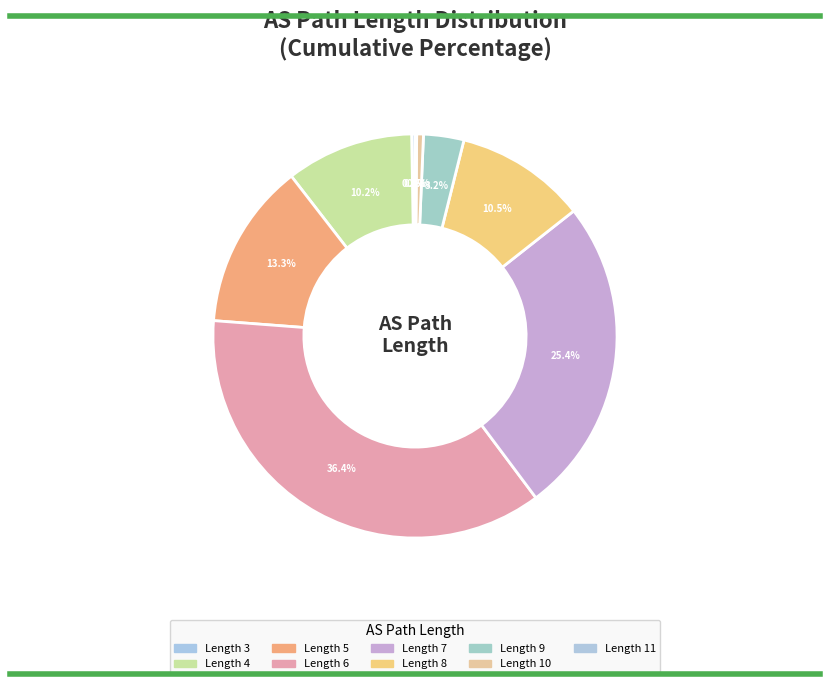

How many slices are in this pie chart?

9